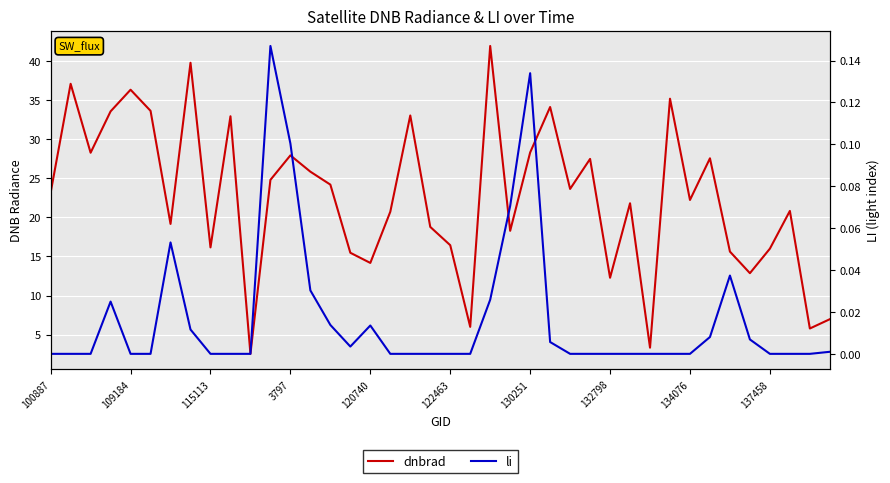

Which series has the largest range (max minus min)?

dnbrad